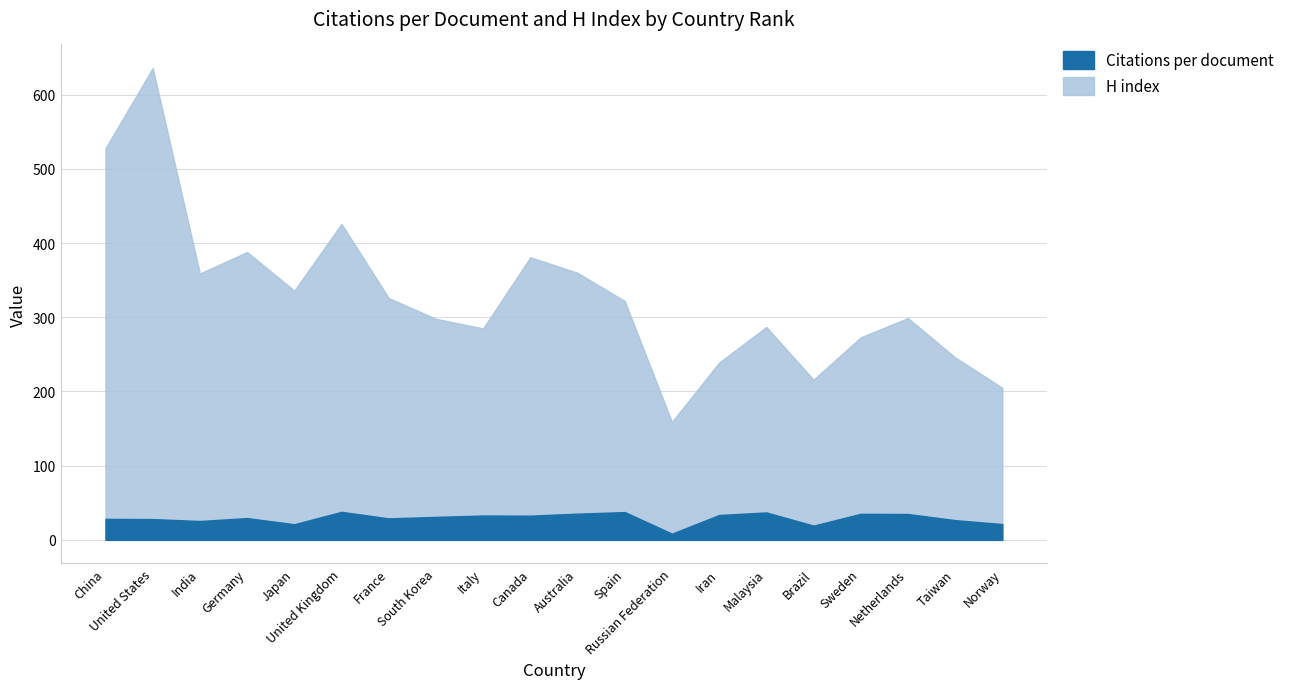

What position from the right is Germany?

17